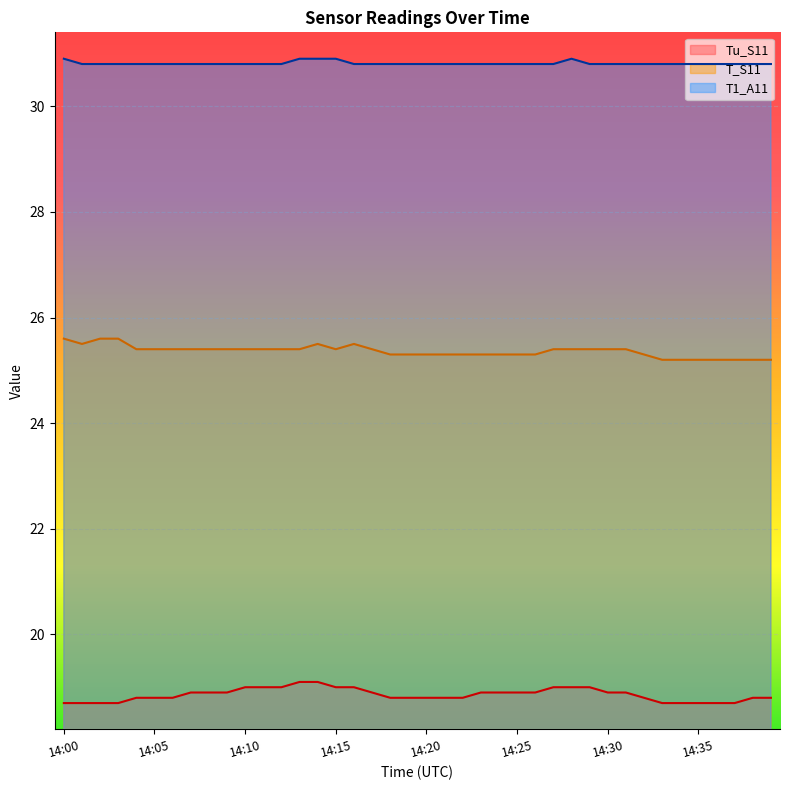

Which series changed the most between 14:19 and 14:32?

Tu_S11